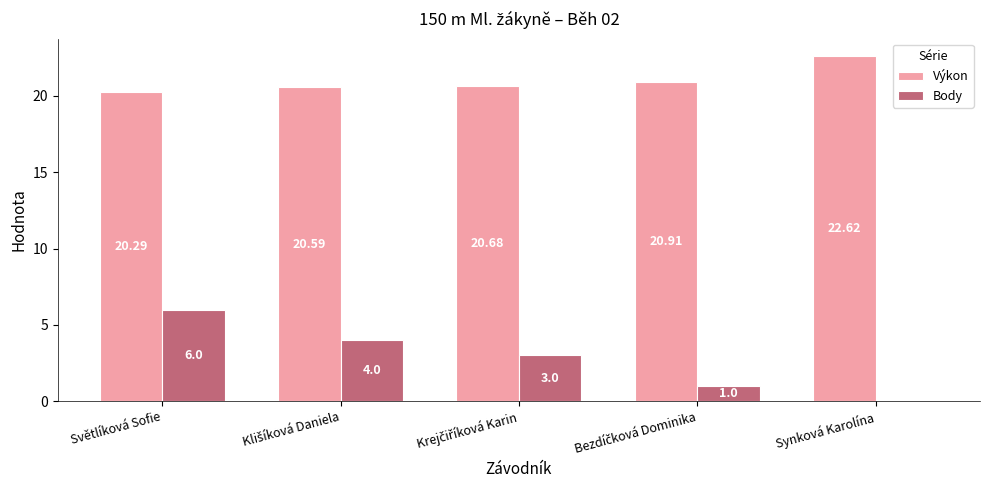

Which series has the largest total across all categories?

Výkon